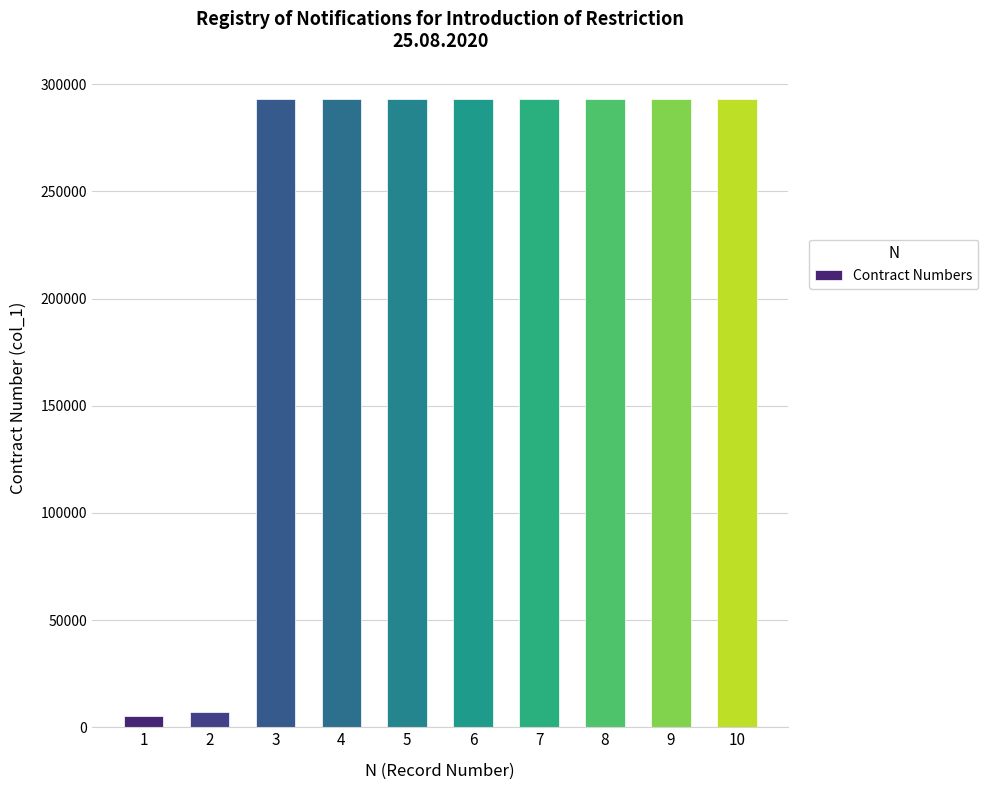

What is the maximum value shown in the chart?

293018